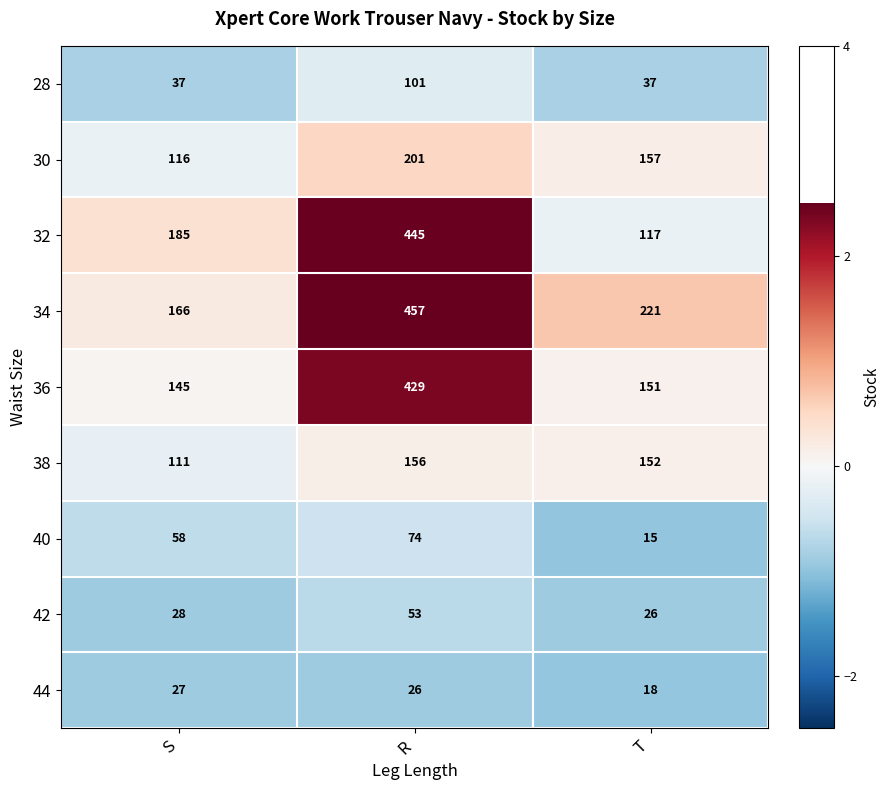

Which series changed the most between S and T?

32